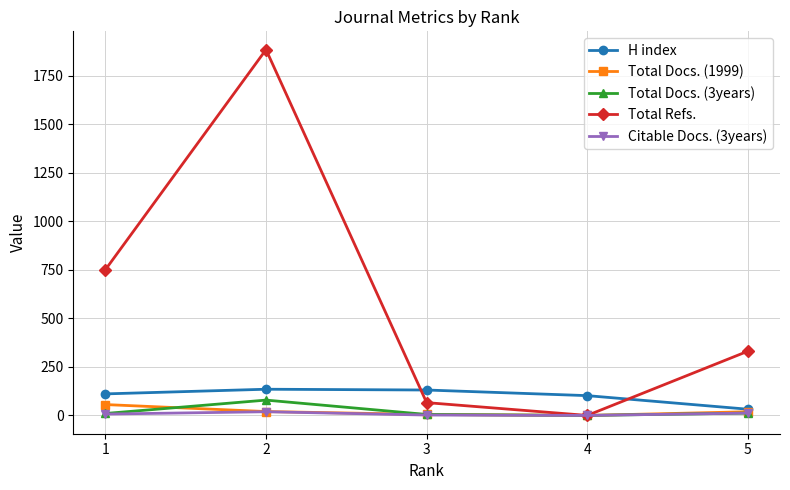

What are all the series names shown in the legend?

H index, Total Docs. (1999), Total Docs. (3years), Total Refs., Citable Docs. (3years)